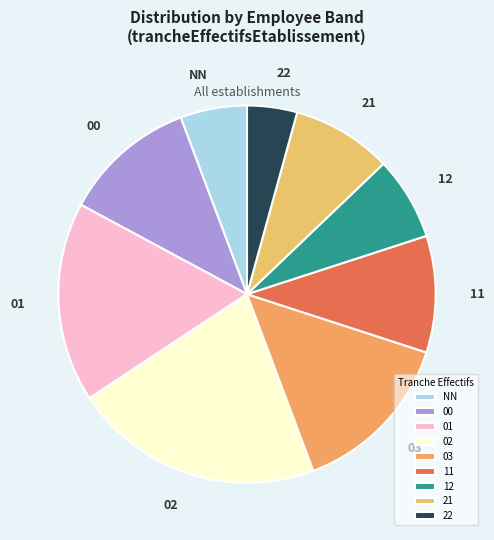

Which slice is the largest?

02